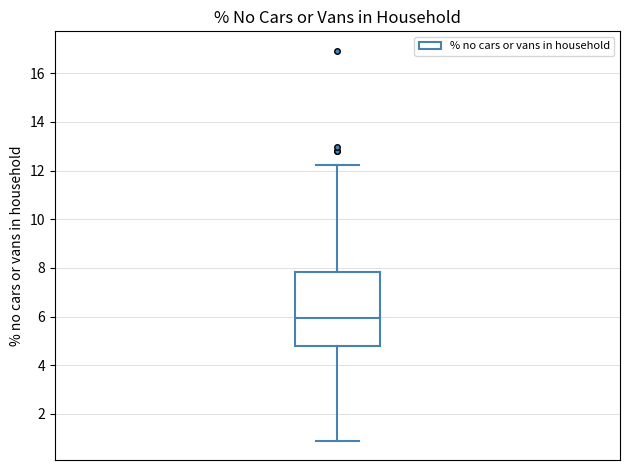

Read this box plot against the y-axis: the position of the median line, the range covered by the box, and the ends of both whiskers. The values are not printed on the chart, so give them approximately, as read against the axis.

median 6.0, box 4.8 to 7.8, whiskers 1.0 to 12.2